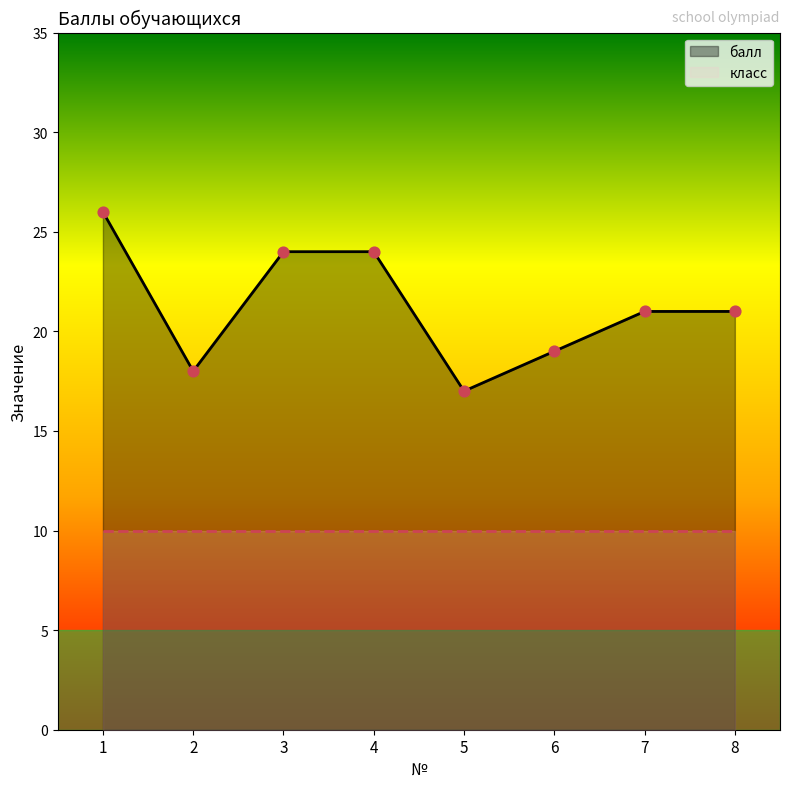

What is the change in value from 6 to 7?

+2